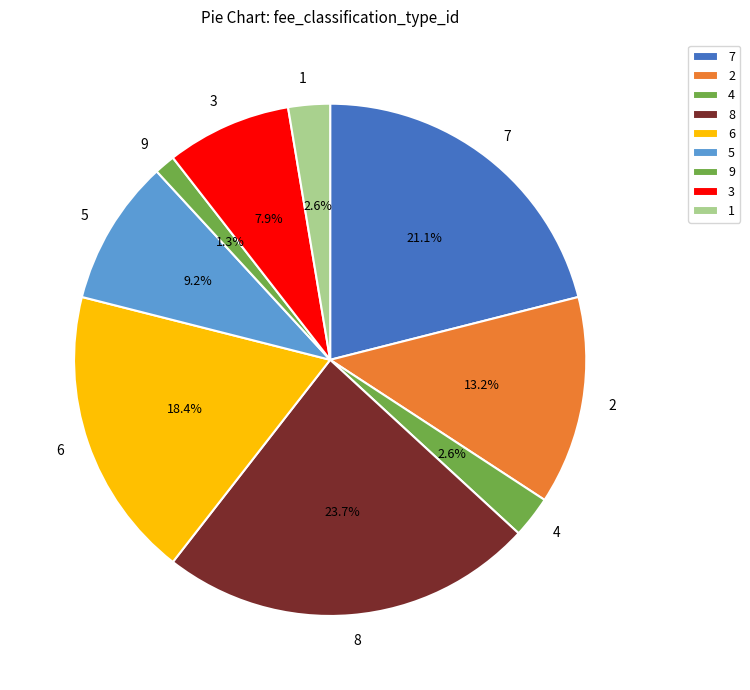

Does 5 account for over 50% of the chart?

No